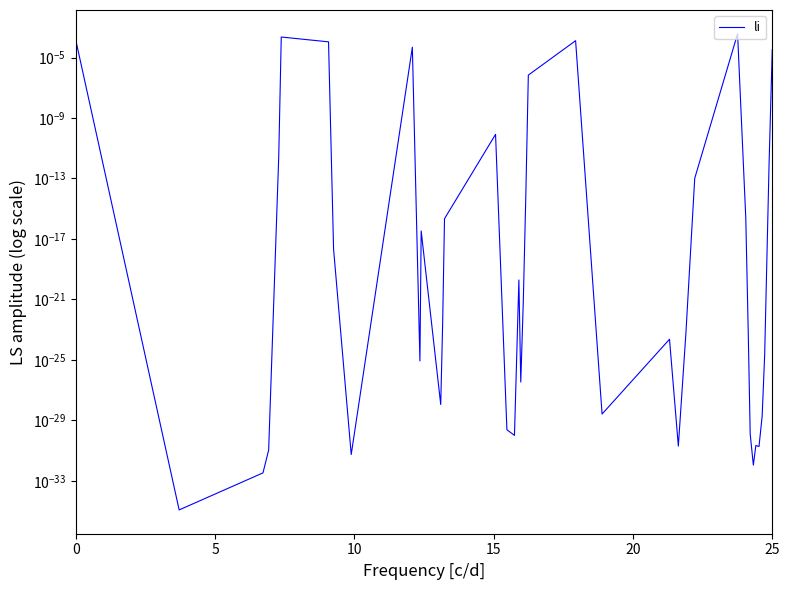

How many interior local valleys (lower than both neighbors) does the data have?

10